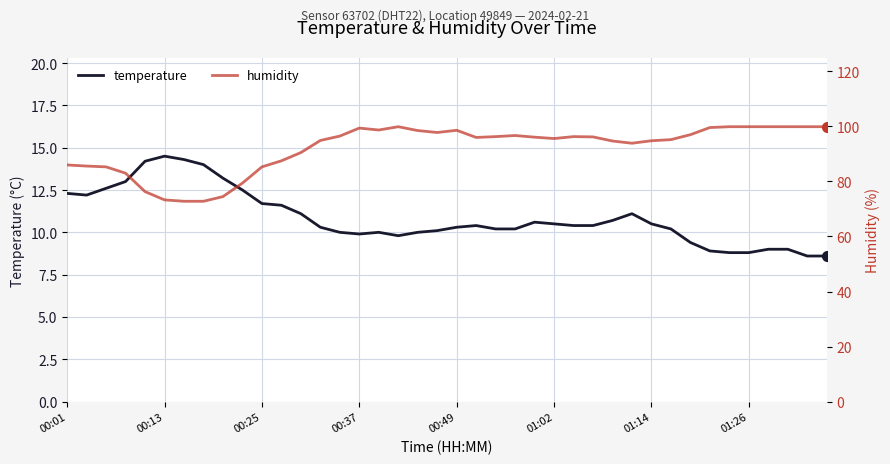

Reading left to right, extract all data points from this chart.

temperature: 12.3	12.2	12.6	13.0	14.2	14.5	14.3	14.0	13.2	12.5	11.7	11.6	11.1	10.3	10.0	9.9	10.0	9.8	10.0	10.1	10.3	10.4	10.2	10.2	10.6	10.5	10.4	10.4	10.7	11.1	10.5	10.2	9.4	8.9	8.8	8.8	9.0	9.0	8.6	8.6
humidity: 86.0	85.6	85.3	83.0	76.3	73.3	72.8	72.8	74.5	79.4	85.3	87.5	90.5	94.9	96.5	99.4	98.7	99.9	98.5	97.8	98.6	96.0	96.3	96.7	96.1	95.6	96.3	96.2	94.7	93.9	94.8	95.2	97.0	99.6	99.9	99.9	99.9	99.9	99.9	99.9